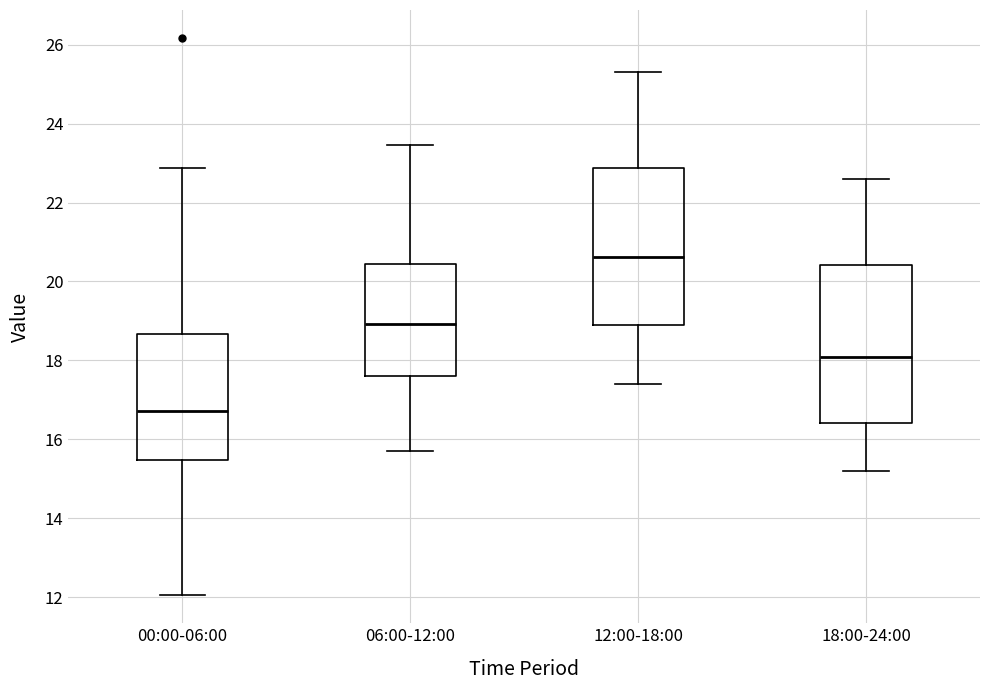

Reading left to right, read every box against the y-axis: the position of its median line, the range the box covers, and the ends of its whiskers. The values are not printed on the chart, so give them approximately, as read against the axis.

00:00-06:00: median 16.8, box 15.4 to 18.6, whiskers 12.0 to 22.8
06:00-12:00: median 19.0, box 17.6 to 20.4, whiskers 15.8 to 23.4
12:00-18:00: median 20.6, box 19.0 to 22.8, whiskers 17.4 to 25.4
18:00-24:00: median 18.2, box 16.4 to 20.4, whiskers 15.2 to 22.6